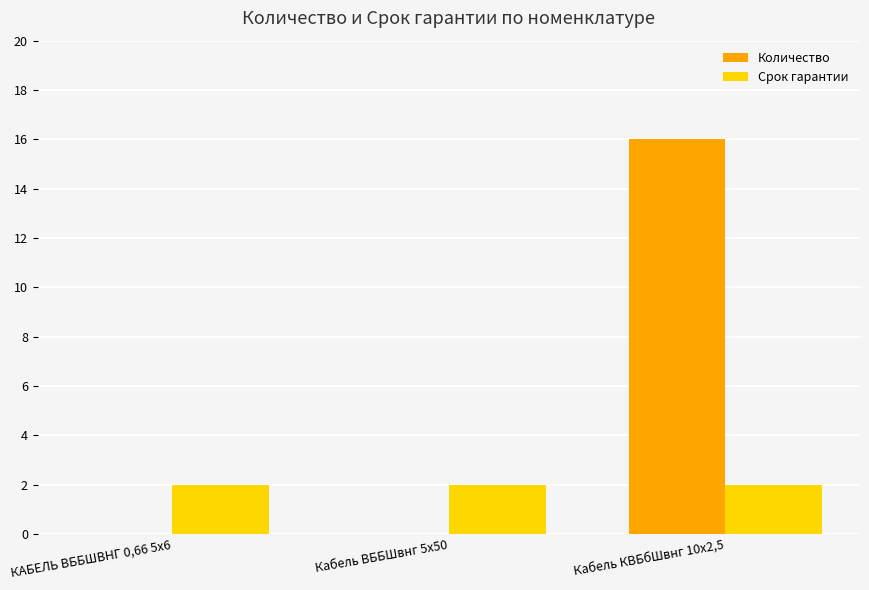

Is it true that Количество equals 0.0 at КАБЕЛЬ ВББШВНГ 0,66 5х6?

True